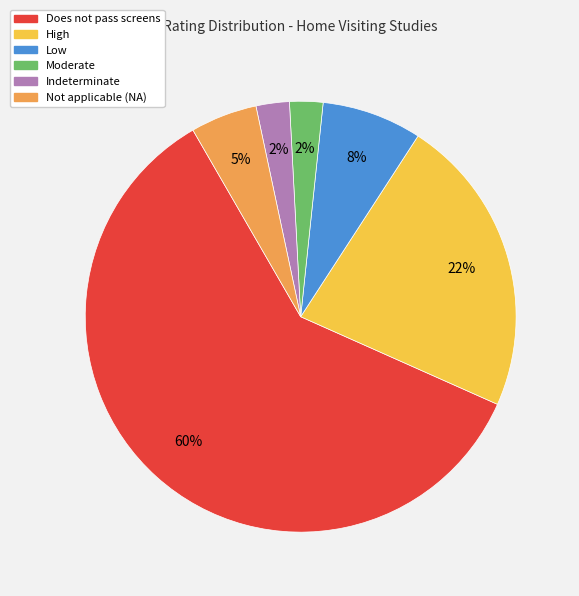

Which category has the biggest portion of the pie?

Does not pass screens